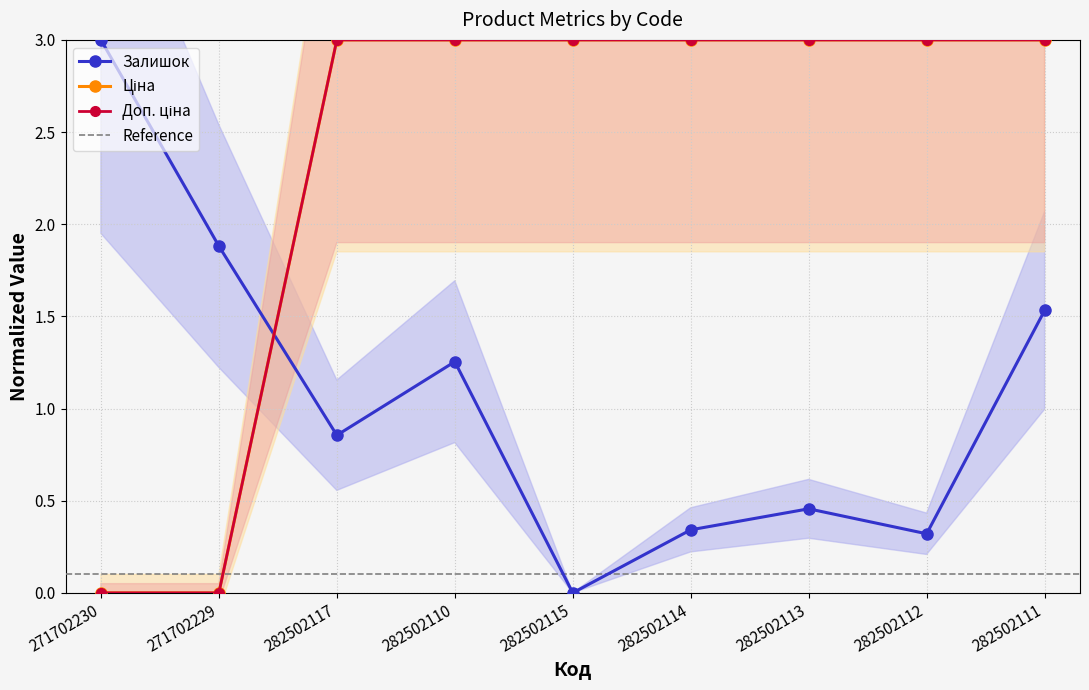

What is the value of the Ціна point at the 5th from the left?

3.0